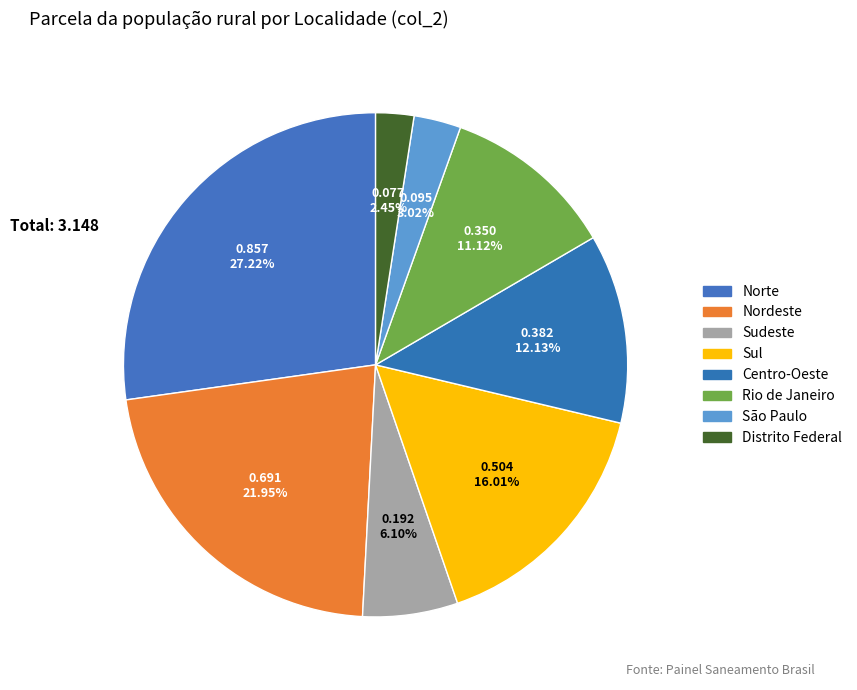

To the nearest percent, what is the combined percentage of Sudeste and São Paulo?

9%